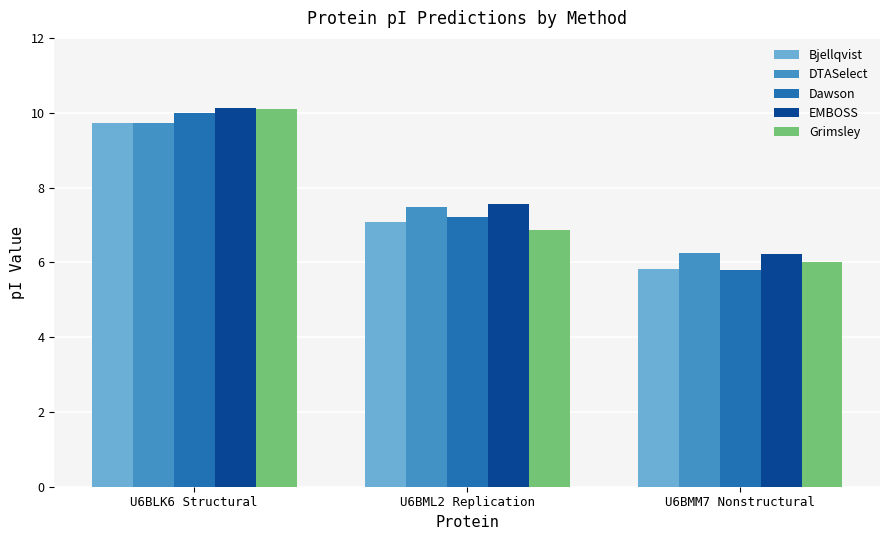

Reading right to left, list all the values displayed in this chart.

Bjellqvist: U6BMM7 Nonstructural=5.8	U6BML2 Replication=7.1	U6BLK6 Structural=9.7
DTASelect: U6BMM7 Nonstructural=6.3	U6BML2 Replication=7.5	U6BLK6 Structural=9.7
Dawson: U6BMM7 Nonstructural=5.8	U6BML2 Replication=7.2	U6BLK6 Structural=10.0
EMBOSS: U6BMM7 Nonstructural=6.2	U6BML2 Replication=7.6	U6BLK6 Structural=10.1
Grimsley: U6BMM7 Nonstructural=6.0	U6BML2 Replication=6.9	U6BLK6 Structural=10.1